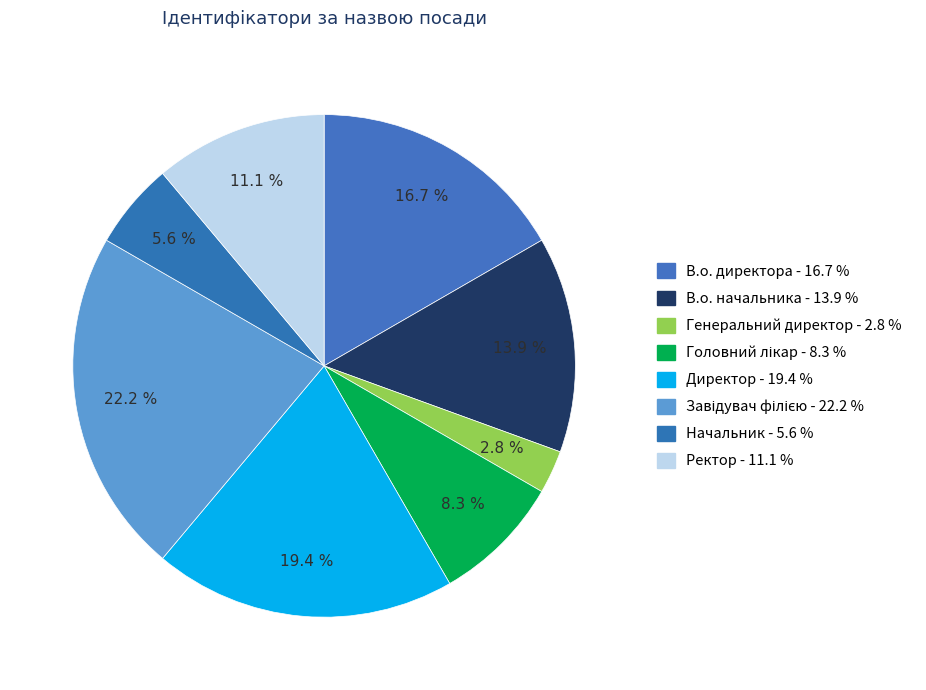

To the nearest percent, what portion does Директор represent?

19%